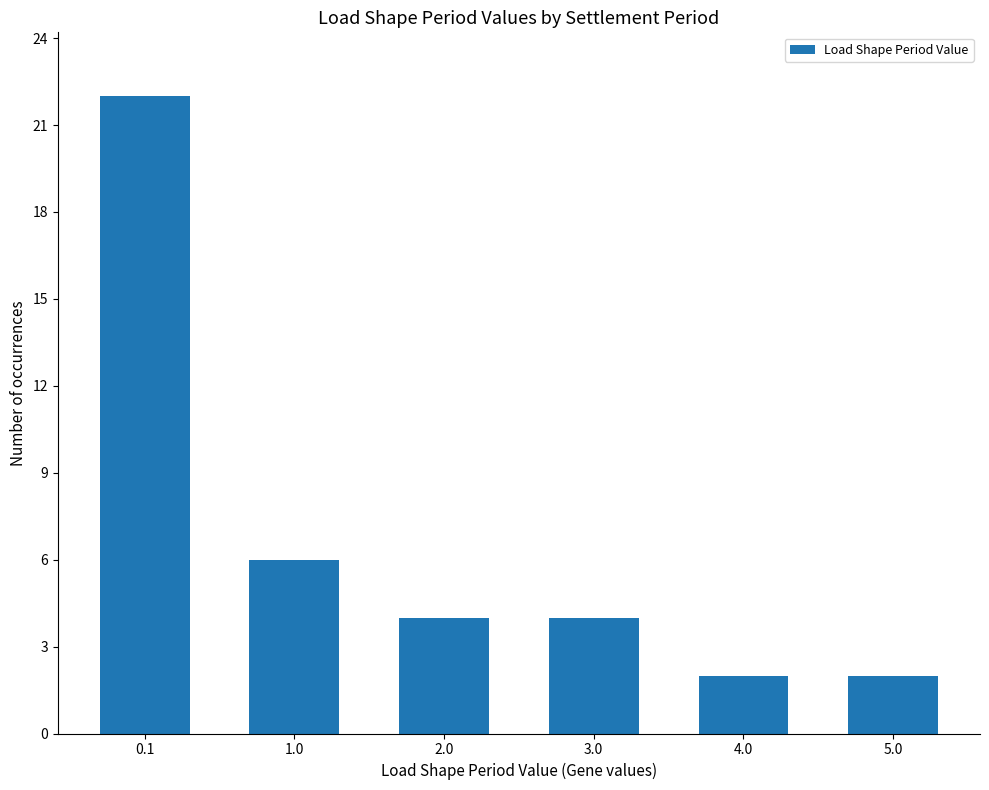

What is the maximum value shown in the chart?

22